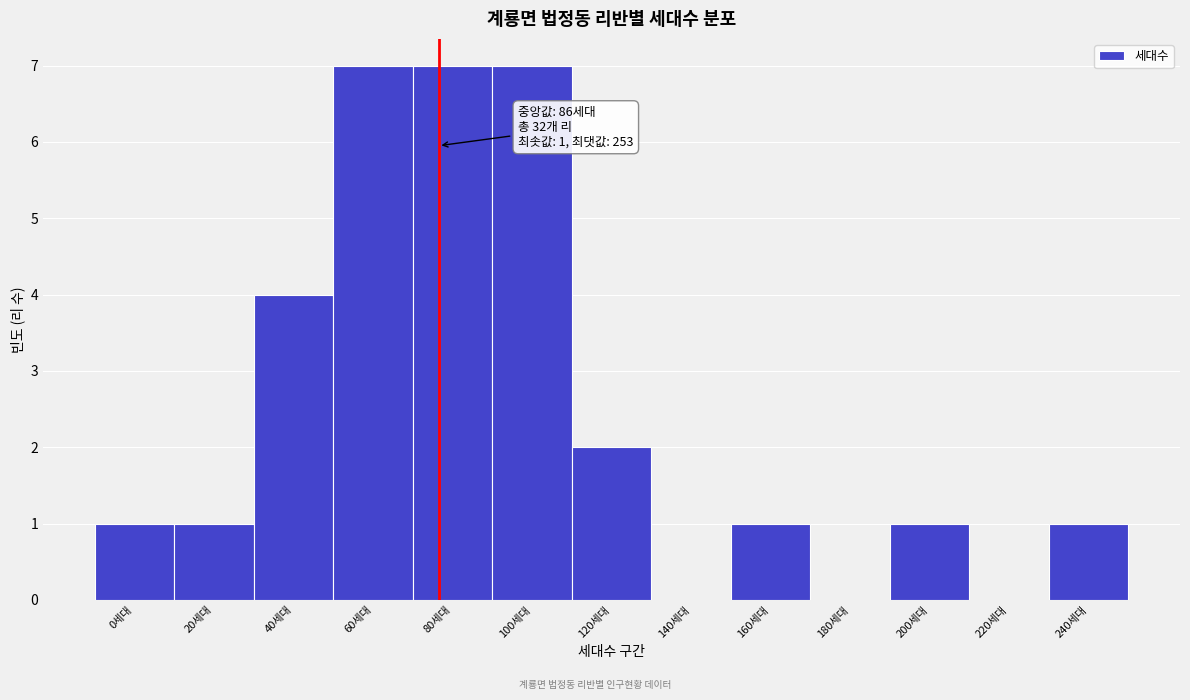

Reading right to left, what are all the values shown in this chart?

240세대=1	220세대=0	200세대=1	180세대=0	160세대=1	140세대=0	120세대=2	100세대=7	80세대=7	60세대=7	40세대=4	20세대=1	0세대=1